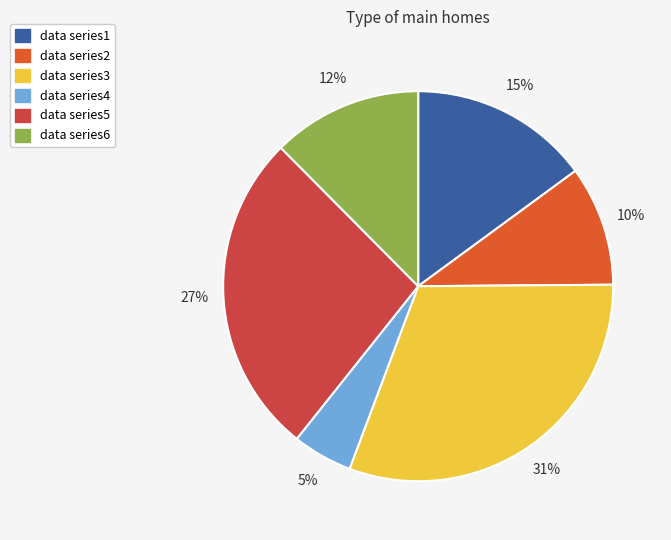

Approximately how many times larger is the value at data series5 compared to data series6?

2.2